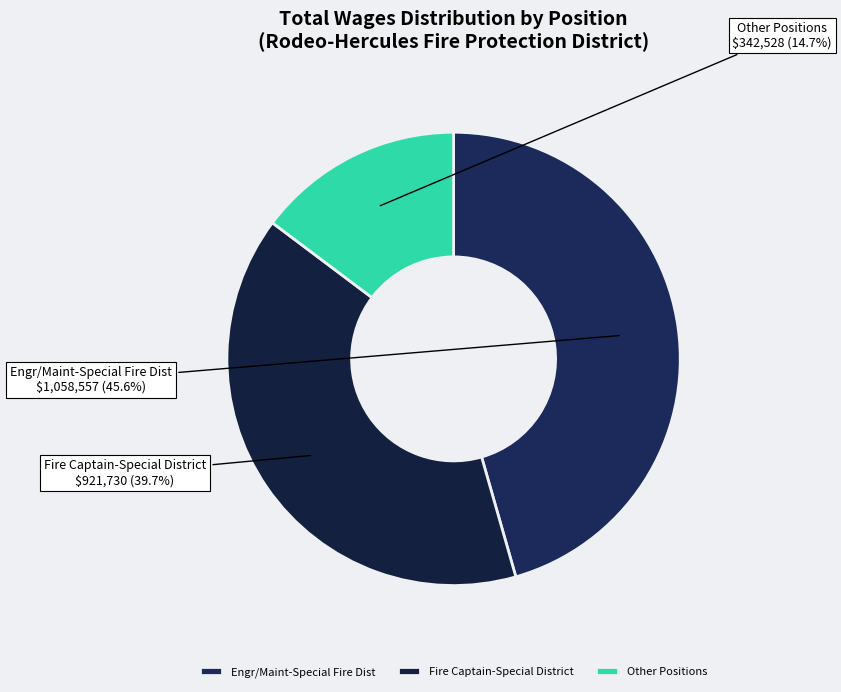

Does any single category account for the majority?

No